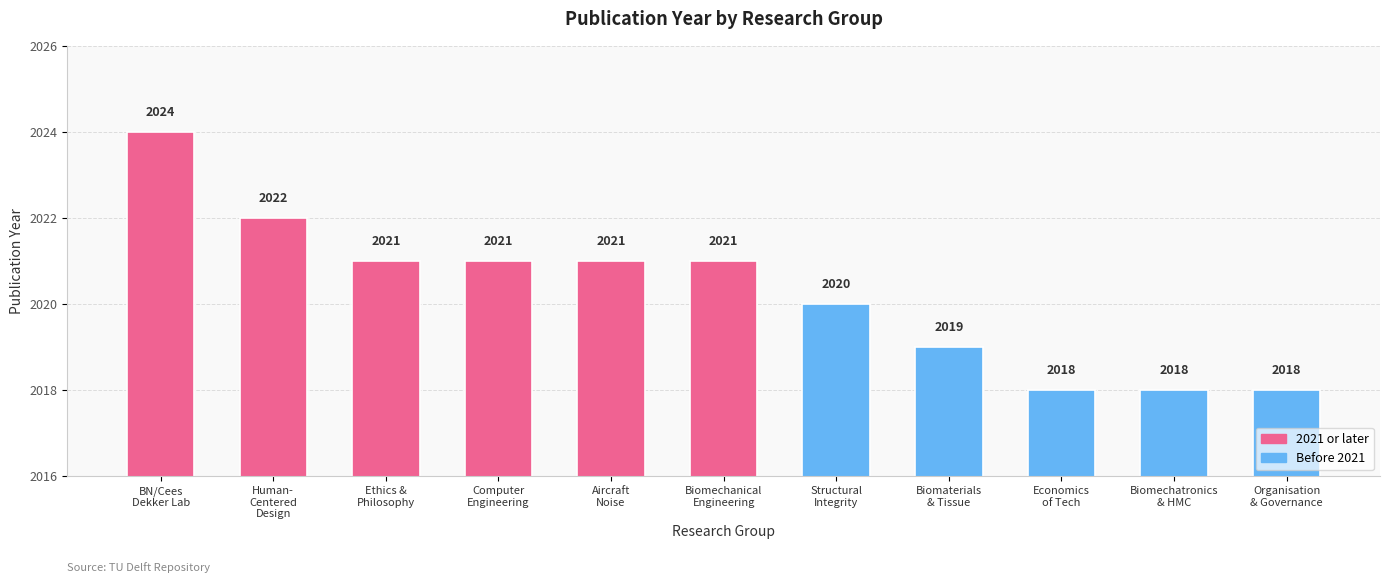

The chart shows a value of 764 at Structural
Integrity. True or false?

False